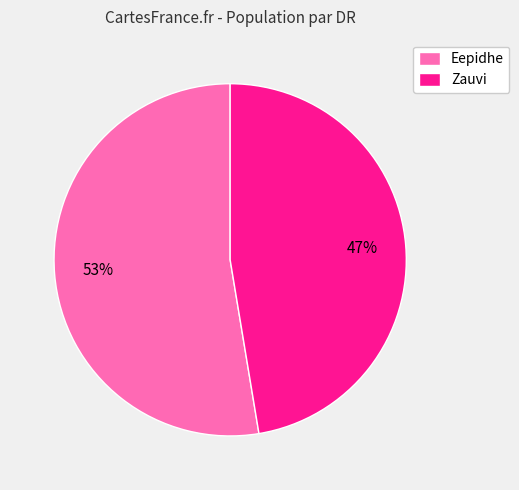

What percentage is the Zauvi slice, to the nearest percent?

47%